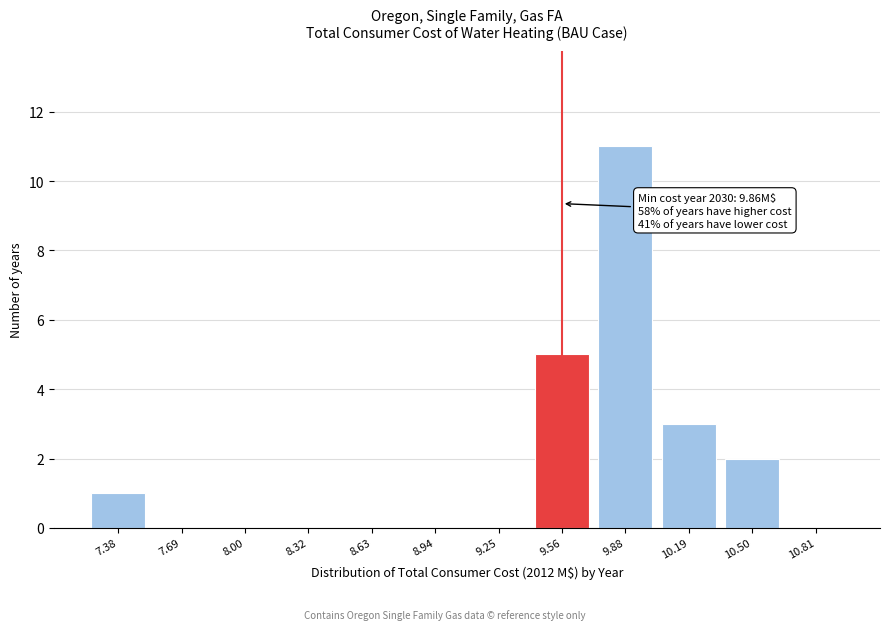

Reading right to left, transcribe all the data shown in this chart.

10.81=0	10.50=2	10.19=3	9.88=11	9.56=5	9.25=0	8.94=0	8.63=0	8.32=0	8.00=0	7.69=0	7.38=1